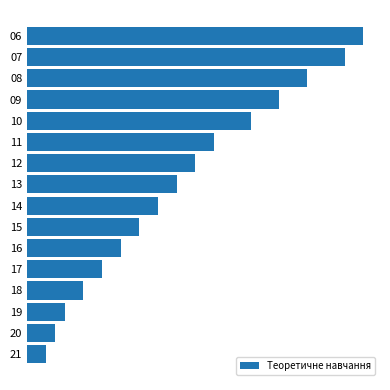

Are the bars horizontal?

Yes